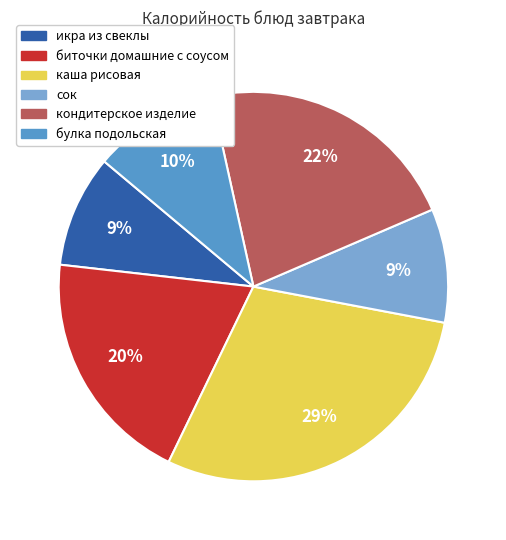

To the nearest percent, what is the average slice percentage?

17%